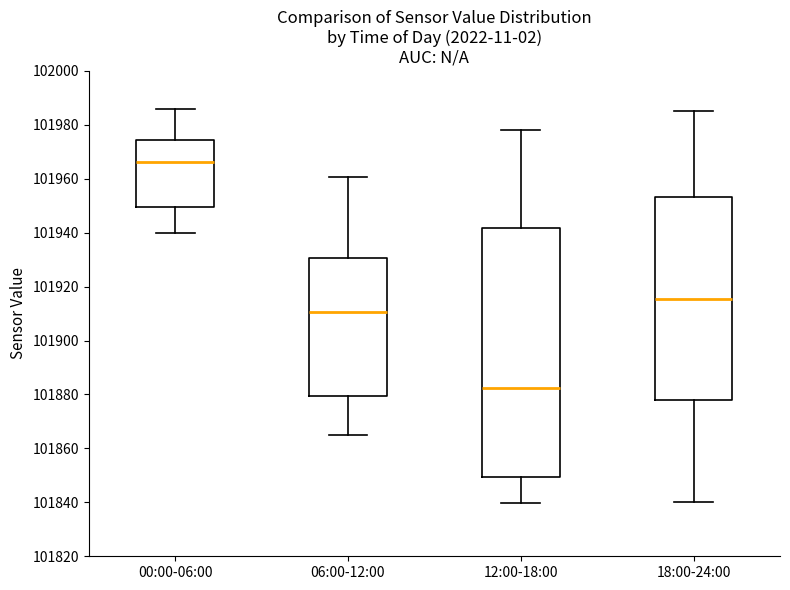

Where does the upper whisker of the box for 06:00-12:00 end on the y-axis? The values are not printed on the chart, so give them approximately, as read against the axis.

101960